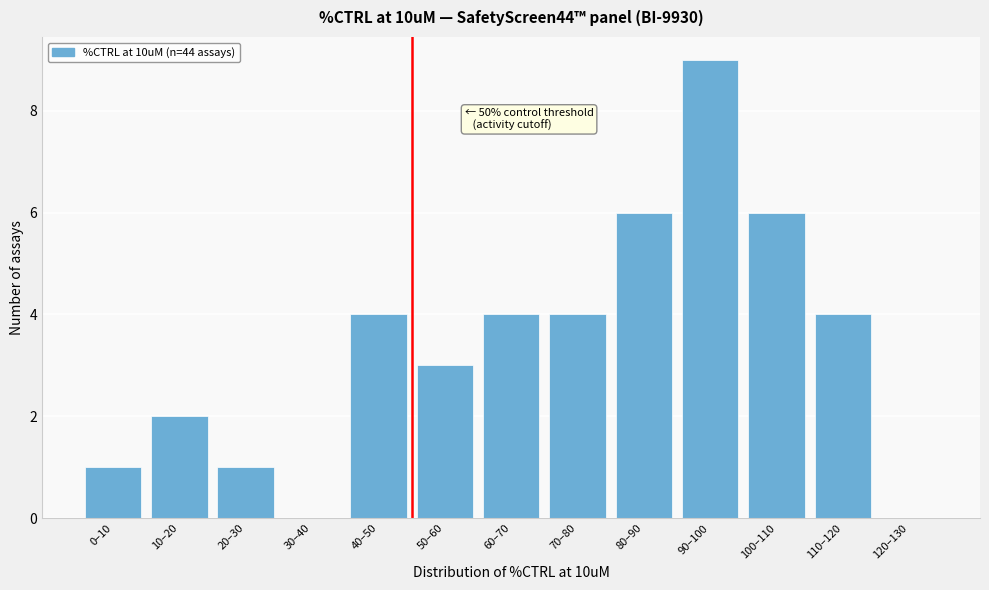

Reading left to right, extract all data points from this chart.

0–10=1	10–20=2	20–30=1	30–40=0	40–50=4	50–60=3	60–70=4	70–80=4	80–90=6	90–100=9	100–110=6	110–120=4	120–130=0